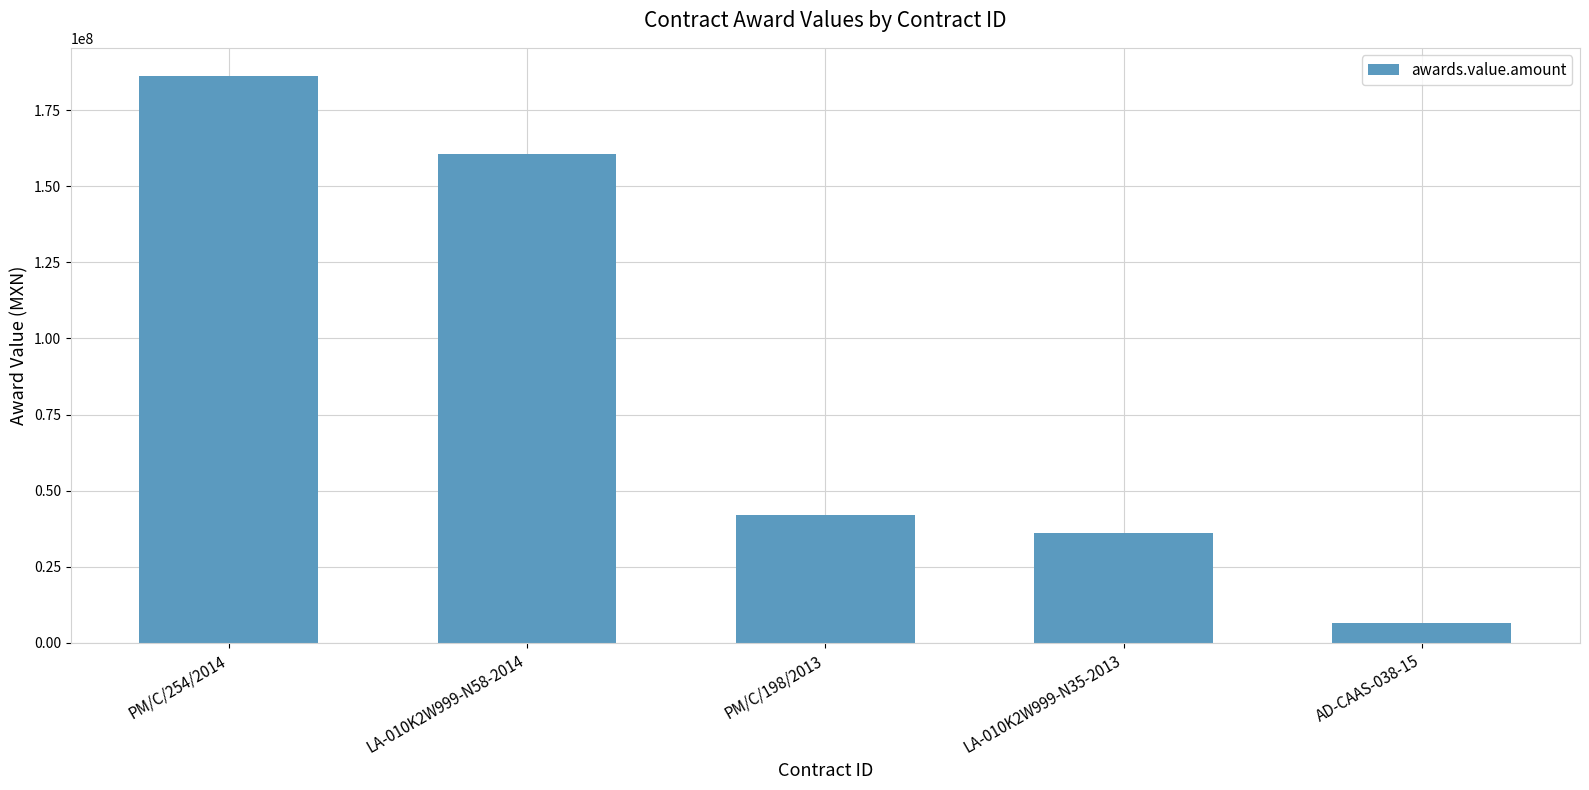

What is the value of the 2nd bar from the left?

160468317.3